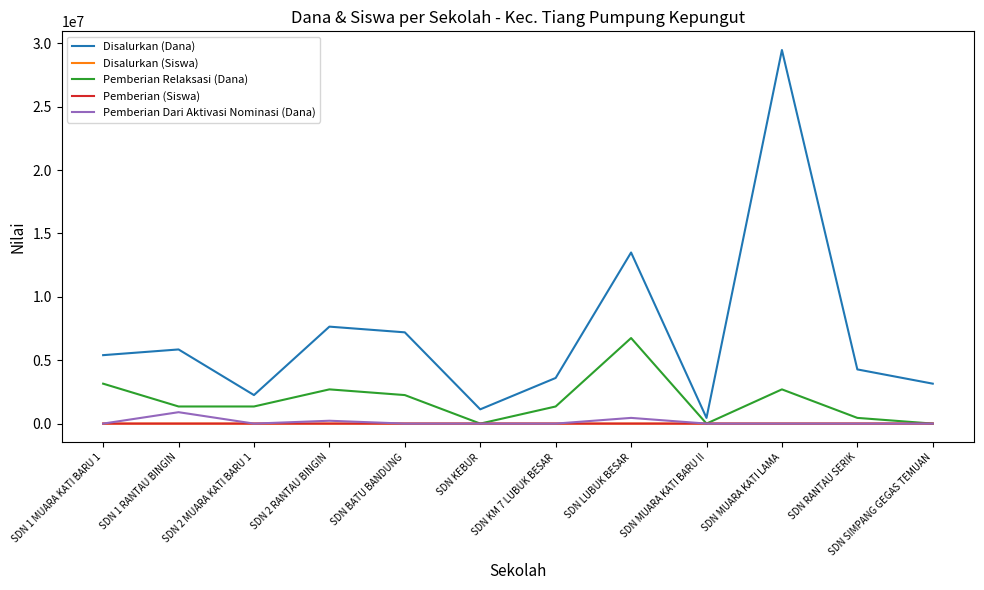

What is the highest value of the Pemberian Relaksasi (Dana) series?

6750000